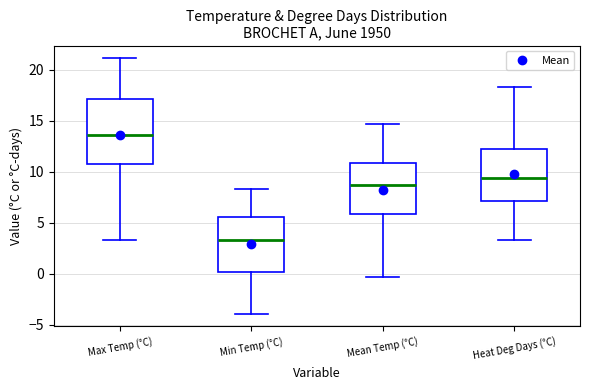

Where does the median line of the box for Max Temp (°C) sit on the y-axis? The values are not printed on the chart, so give them approximately, as read against the axis.

13.5